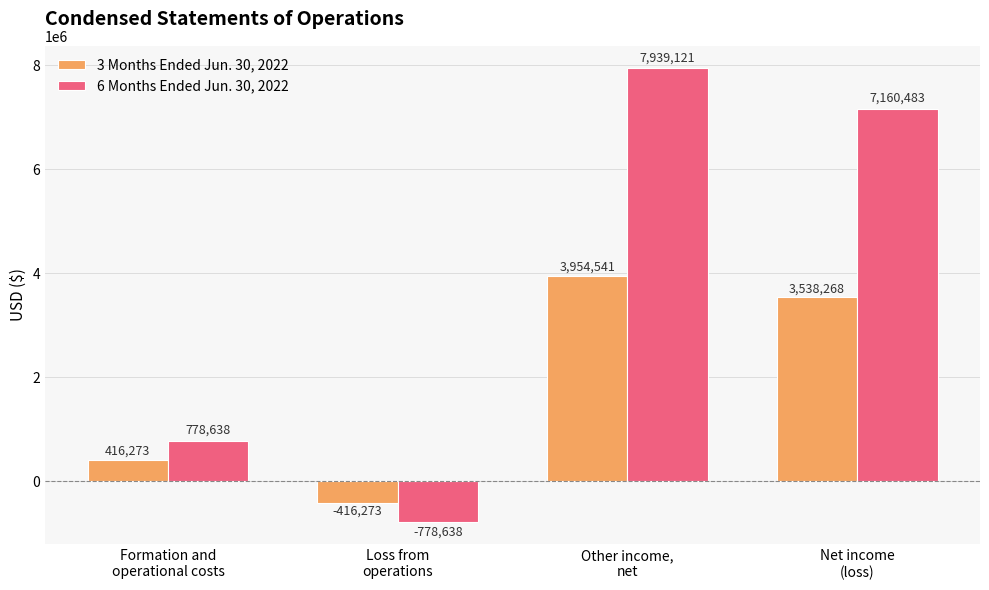

What is the difference between the second highest and minimum values in the 3 Months Ended Jun. 30, 2022 series?

3954541